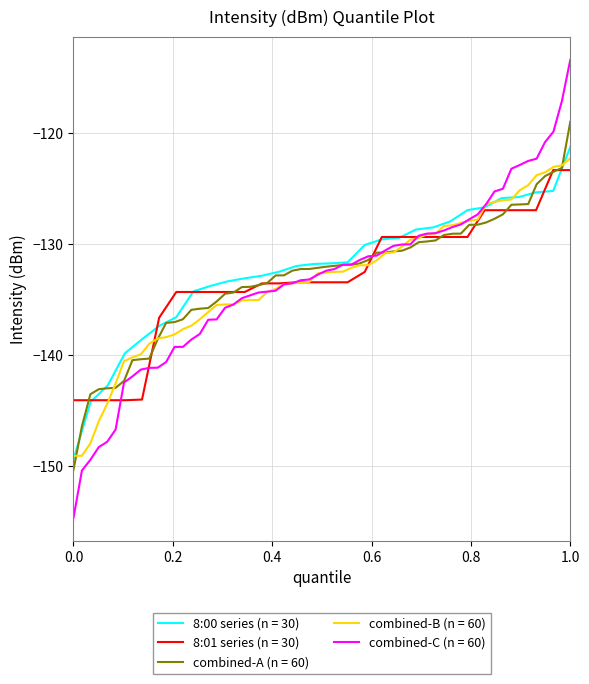

At which label does combined-C (n = 60) reach its peak?

1.0